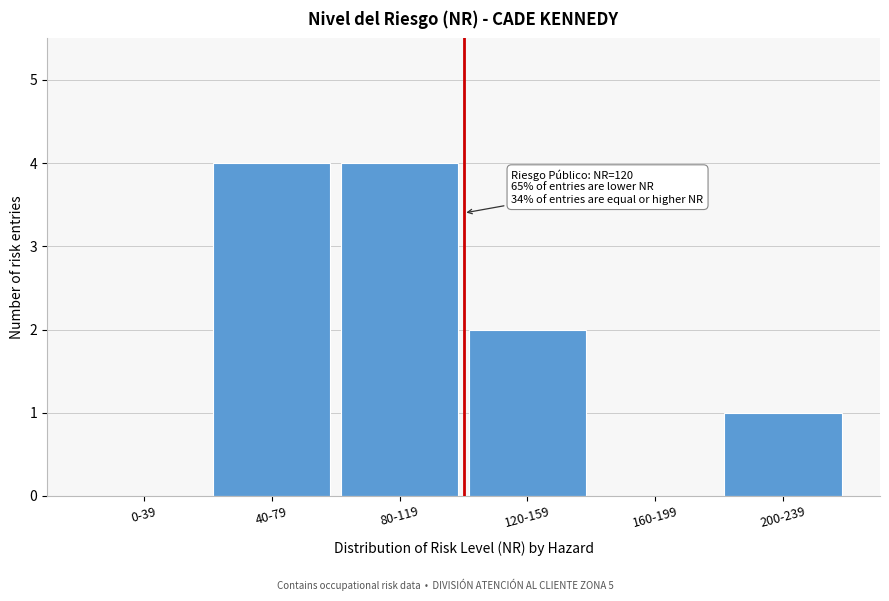

Reading left to right, extract all data points from this chart.

0-39=0	40-79=4	80-119=4	120-159=2	160-199=0	200-239=1